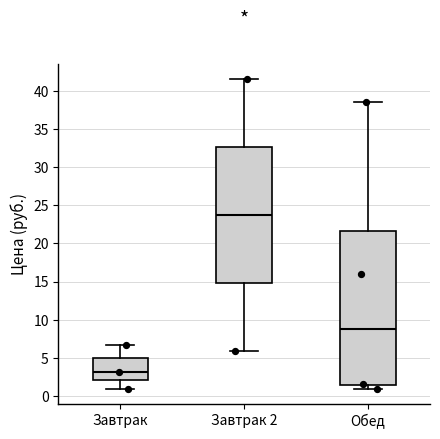

Reading left to right, transcribe this box plot: for each box, give where its median line is, the range the box spans, and where its two whiskers end, as read against the y-axis. The values are not printed on the chart, so give them approximately, as read against the axis.

Завтрак: median 3.0, box 2.0 to 5.0, whiskers 1.0 to 6.5
Завтрак 2: median 23.5, box 15.0 to 32.5, whiskers 6.0 to 41.5
Обед: median 9.0, box 1.5 to 21.5, whiskers 1.0 to 38.5